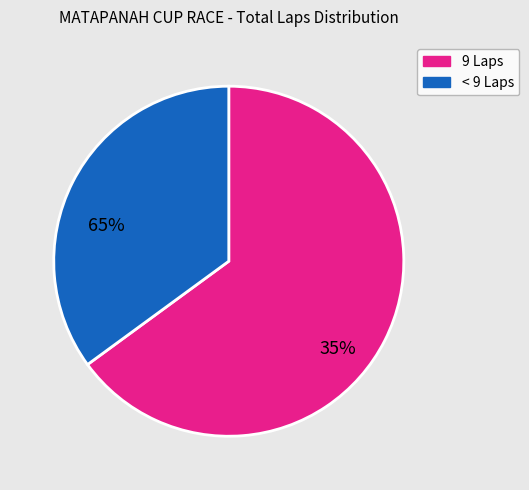

Is there a majority slice in this chart?

Yes